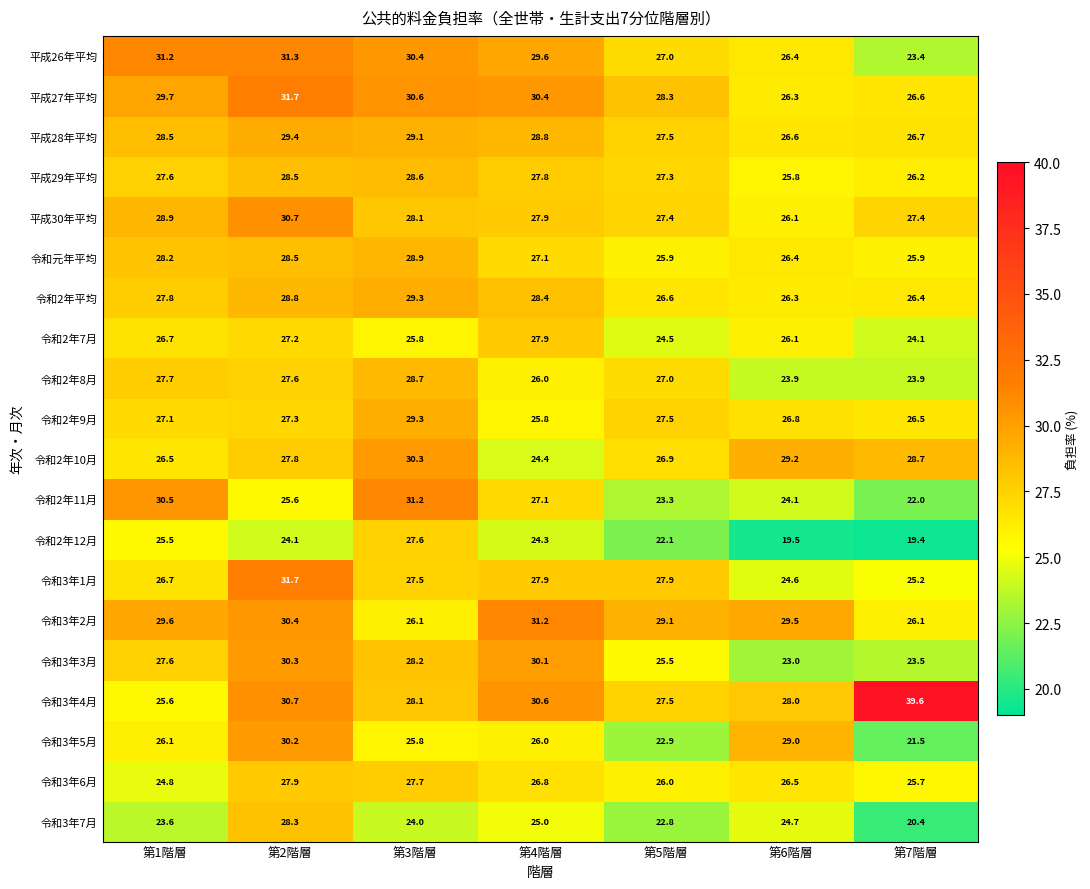

At which category is the sum across all series the highest?

第2階層